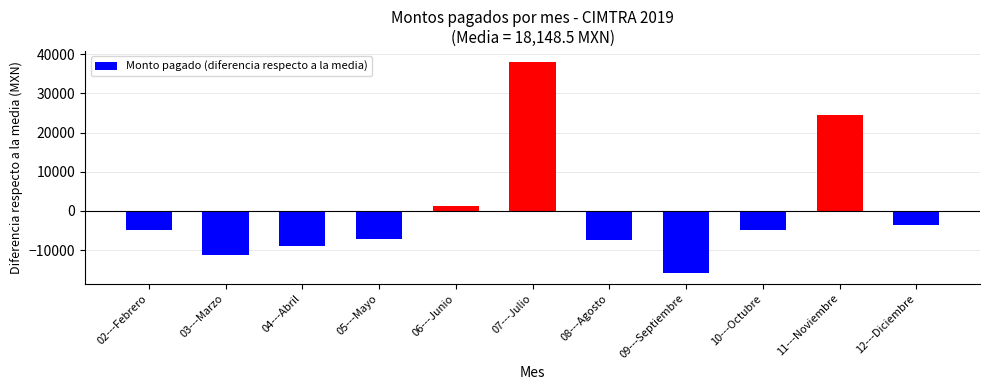

How many values exceed -4955?

5